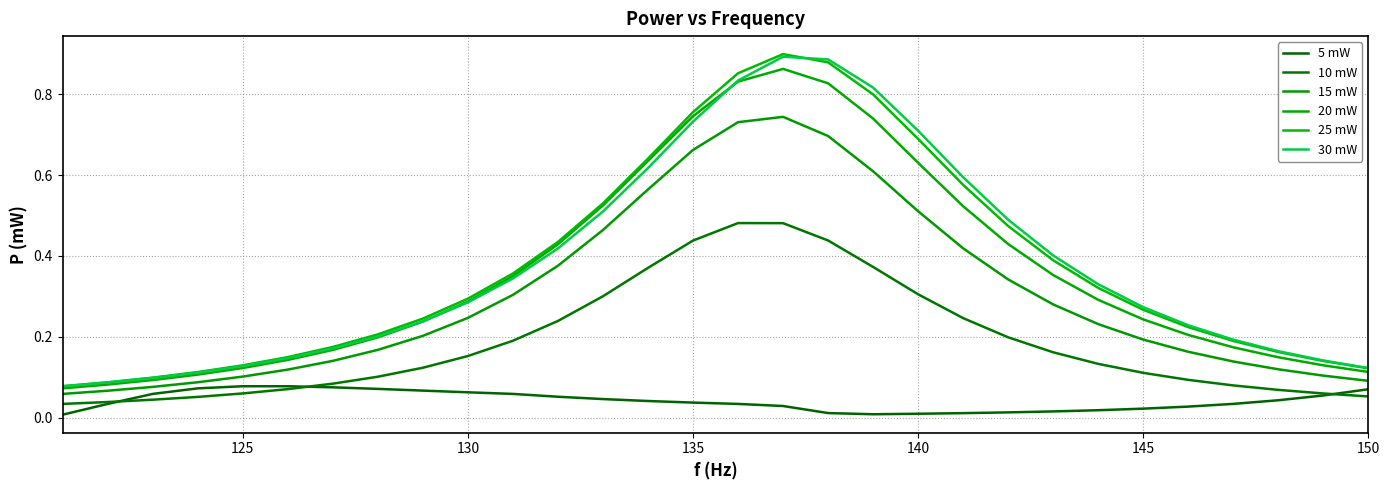

What is the difference between the second highest and second lowest values in the 25 mW series?

0.8